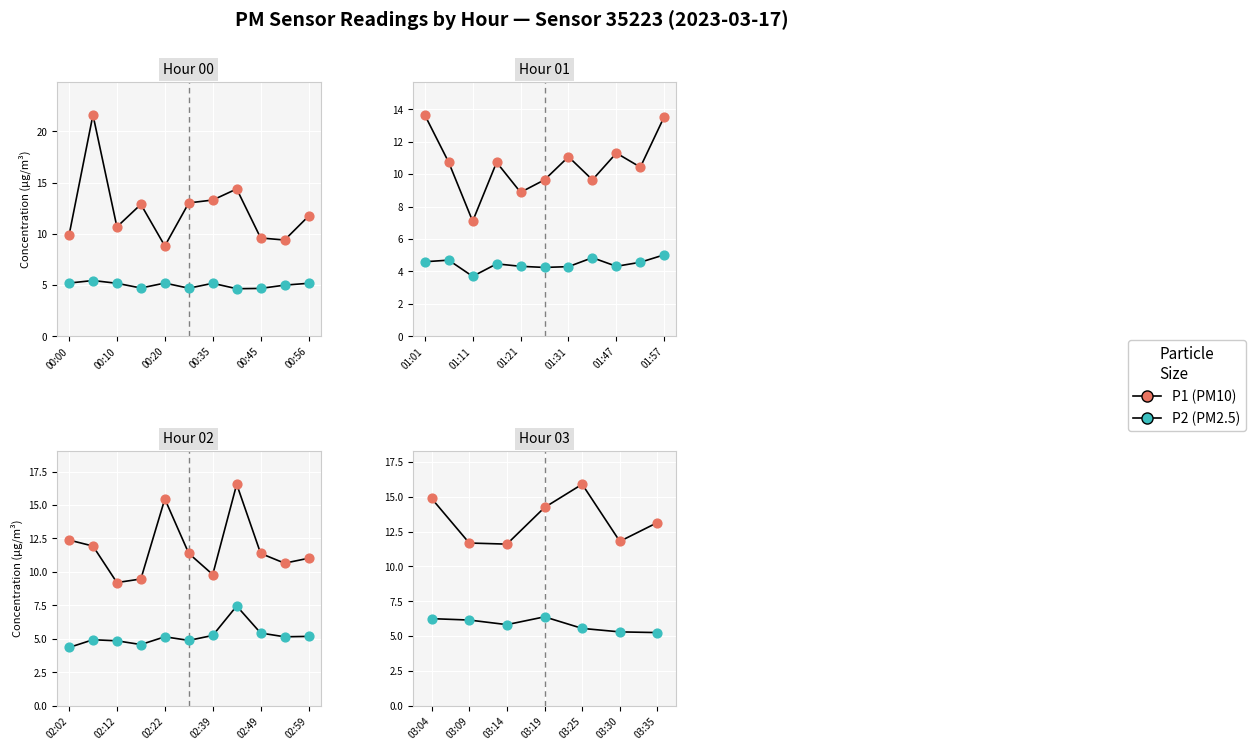

What are all the series names shown in the legend?

P1 (PM10), P2 (PM2.5)